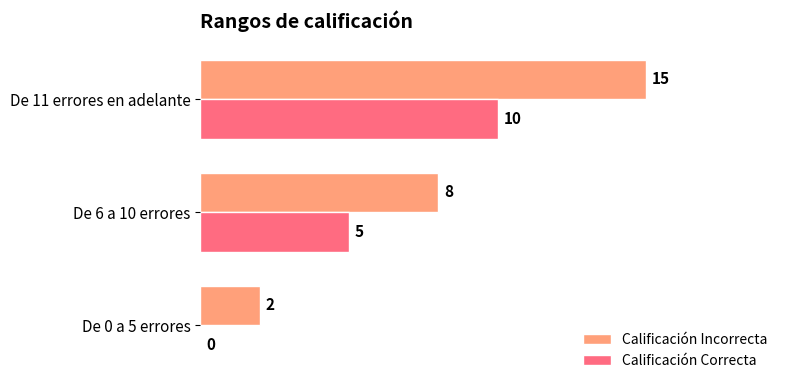

The Calificación Correcta series shows 7 at De 0 a 5 errores. True or false?

False